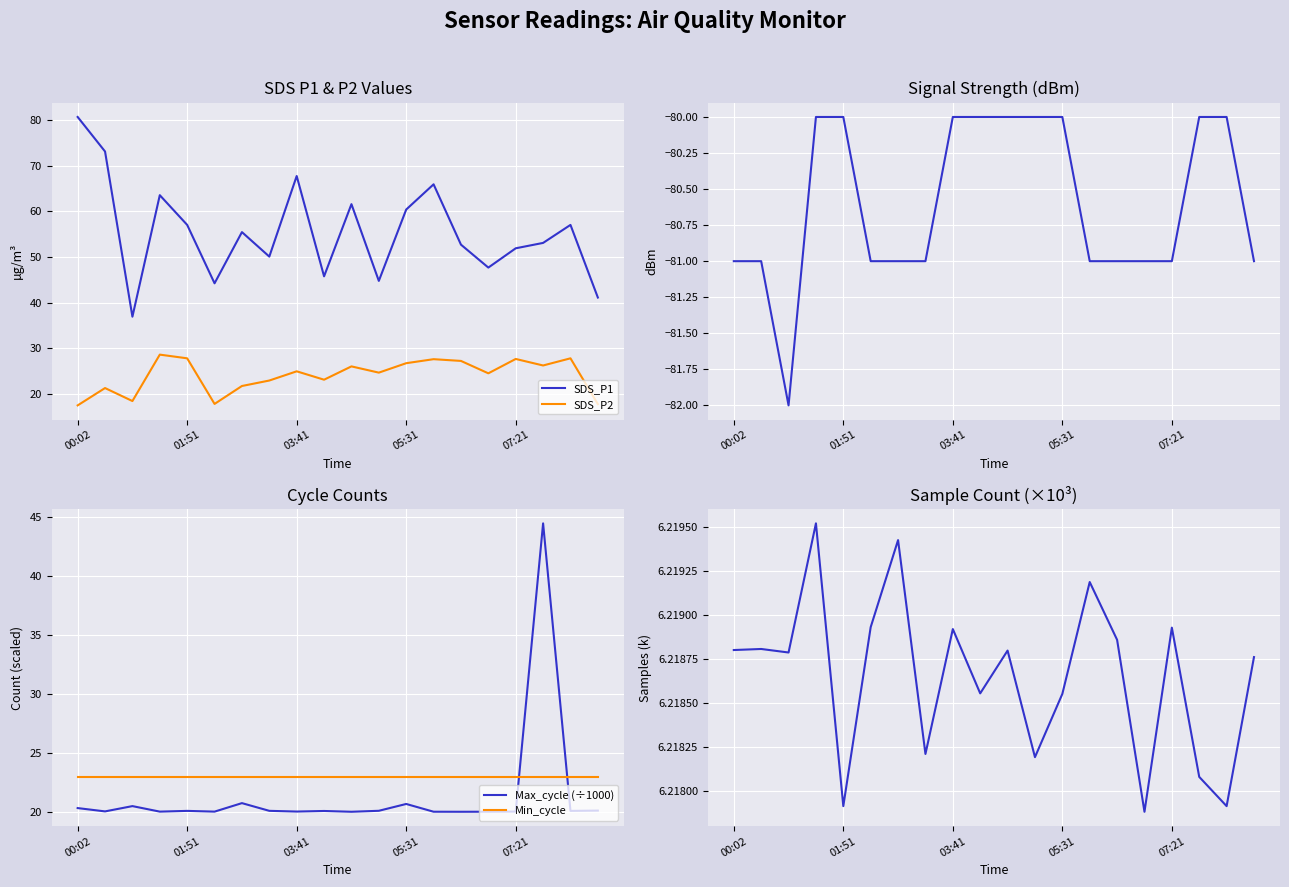

At which category is the sum across all series the highest?

17